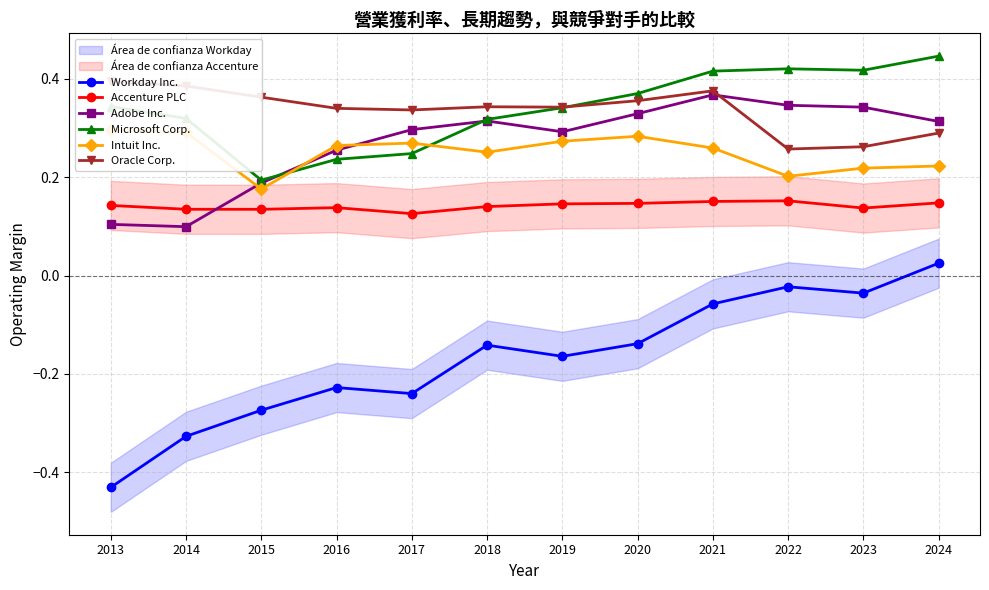

True or false: Oracle Corp. has more than 2 interior local peaks.

False